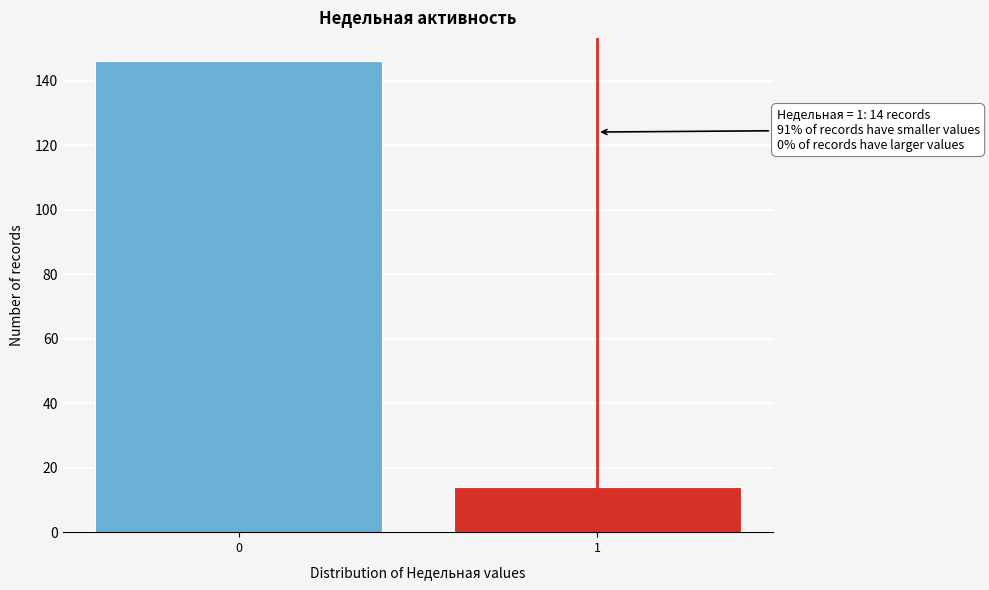

Reading left to right, list all the values displayed in this chart.

0=146	1=14